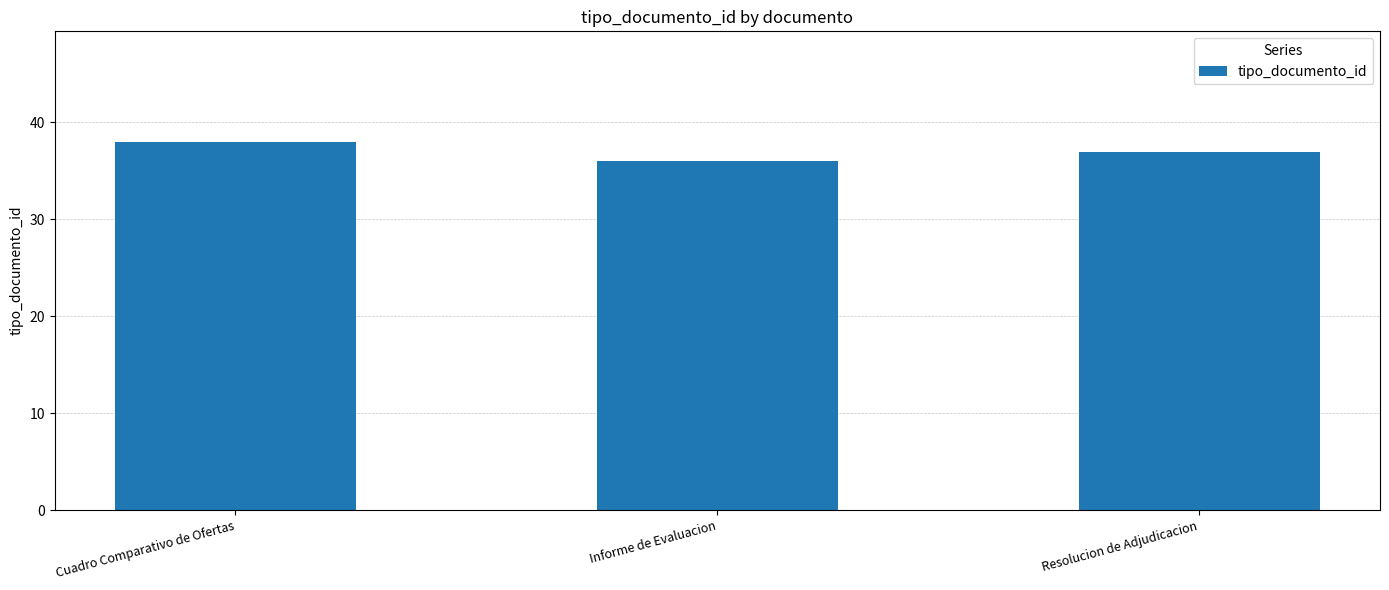

Does the chart contain stacked bars?

No